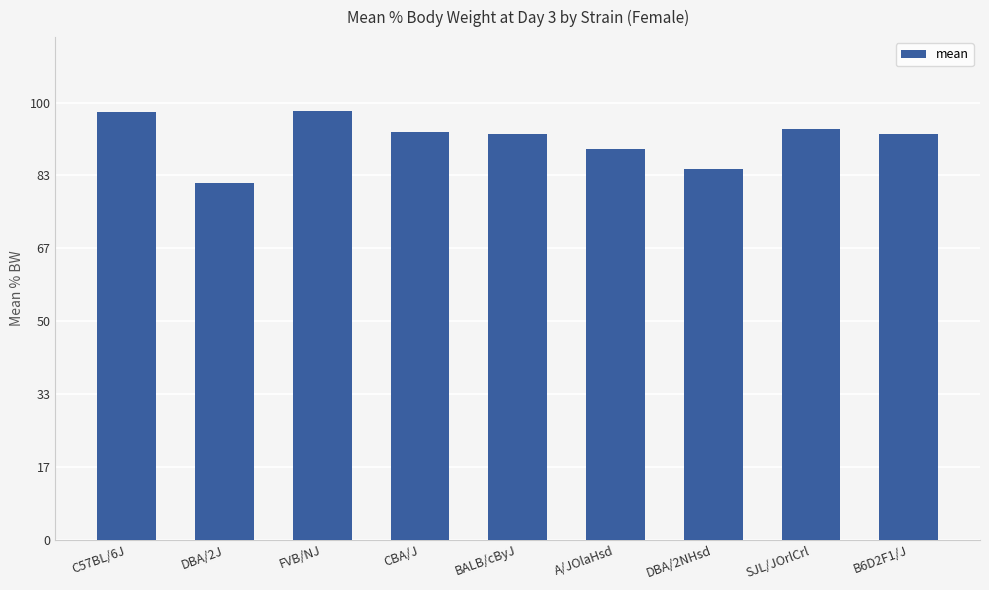

What is the difference between the values at DBA/2NHsd and DBA/2J?

3.3